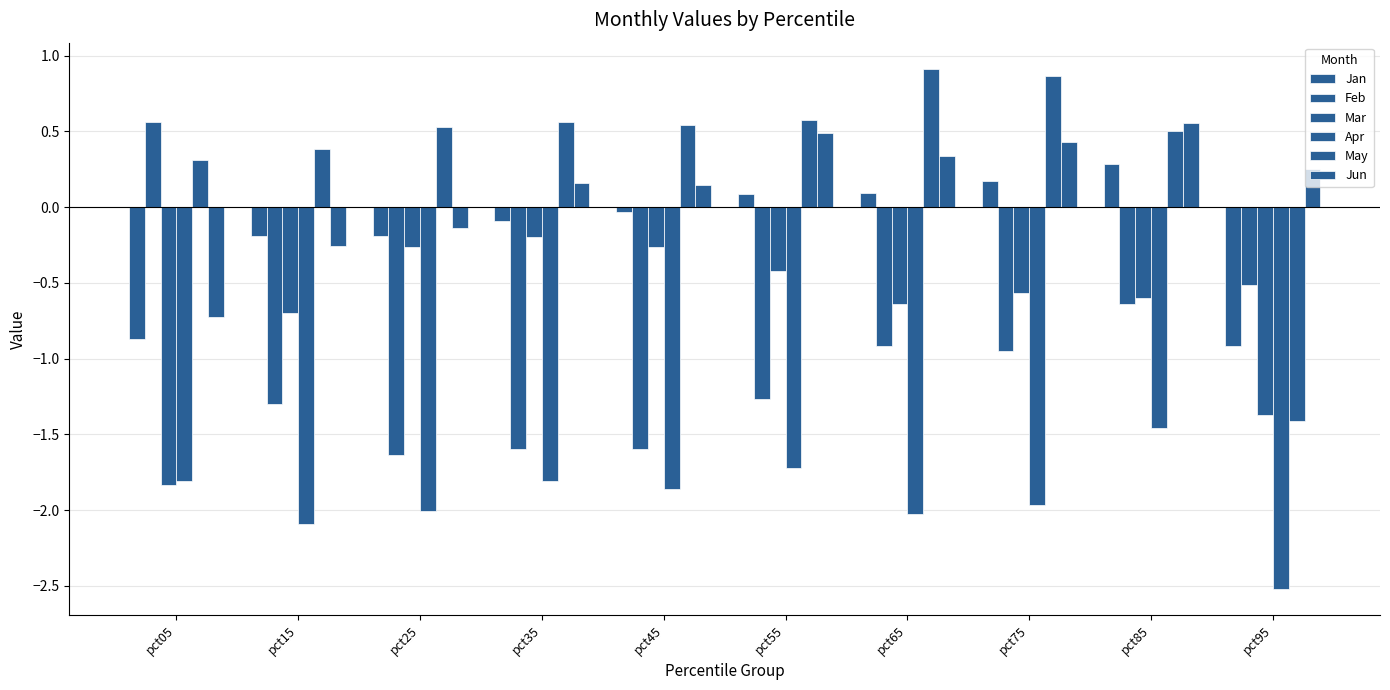

Between pct45 and pct55, which series saw the biggest shift?

Jun